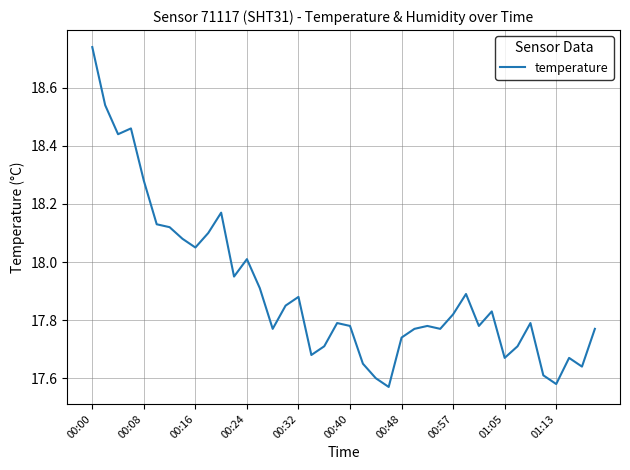

Does the chart have visible grid lines?

Yes